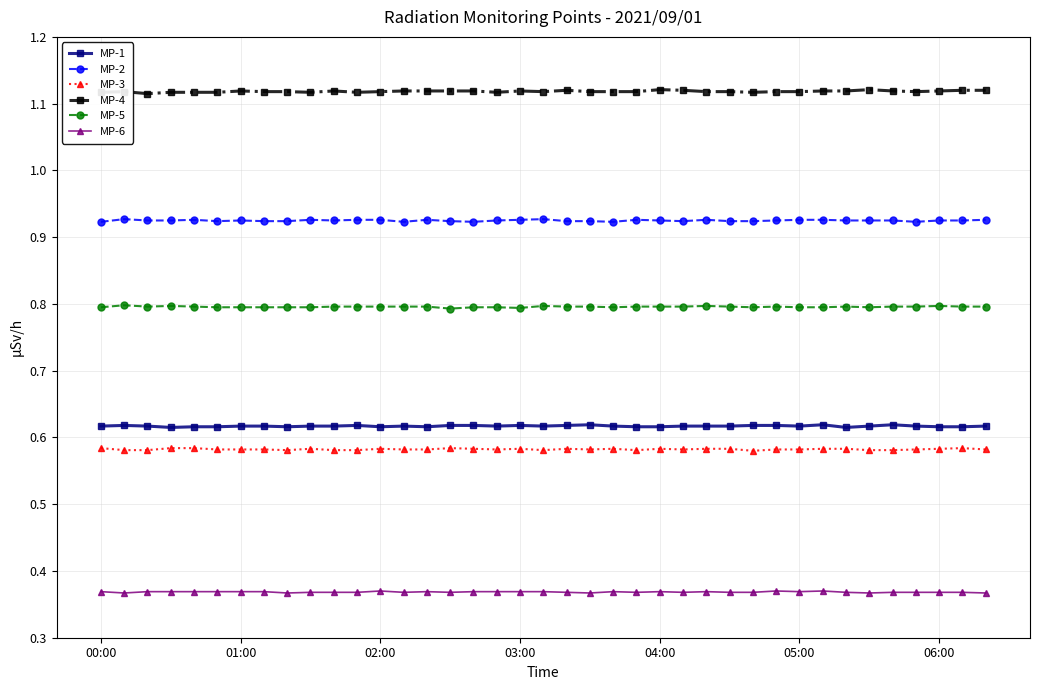

Count the MP-3 values in the range 0 to 1.

39